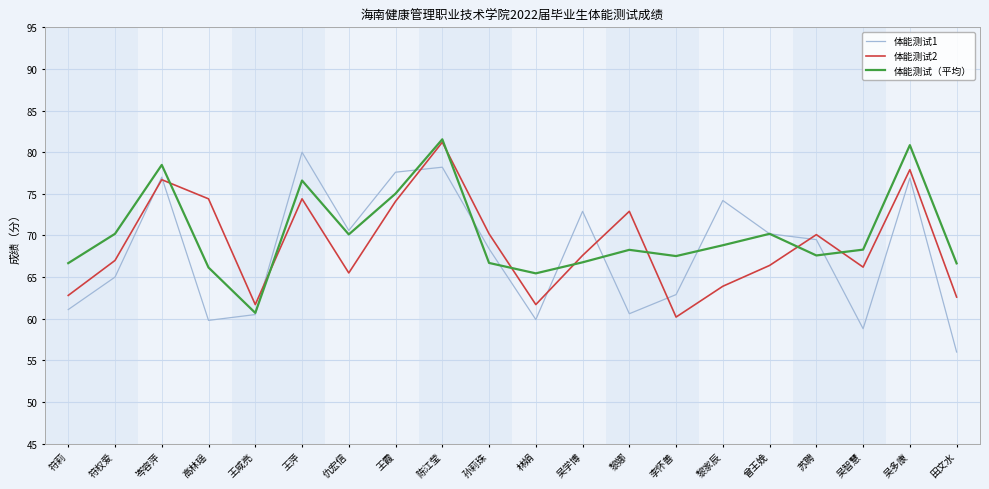

Which series has the largest range (max minus min)?

体能测试1